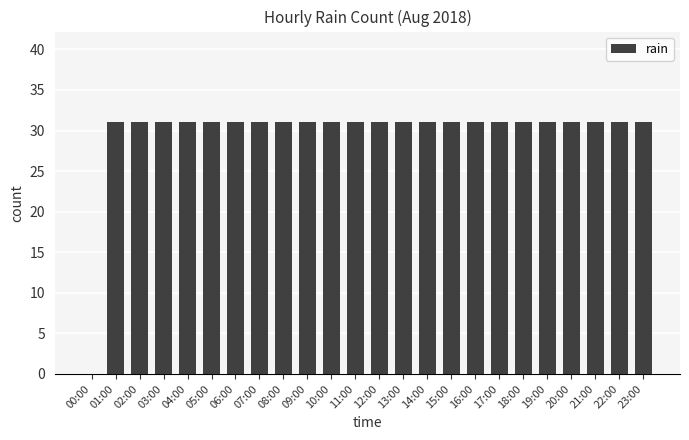

Reading left to right, extract all data points from this chart.

0	31	31	31	31	31	31	31	31	31	31	31	31	31	31	31	31	31	31	31	31	31	31	31